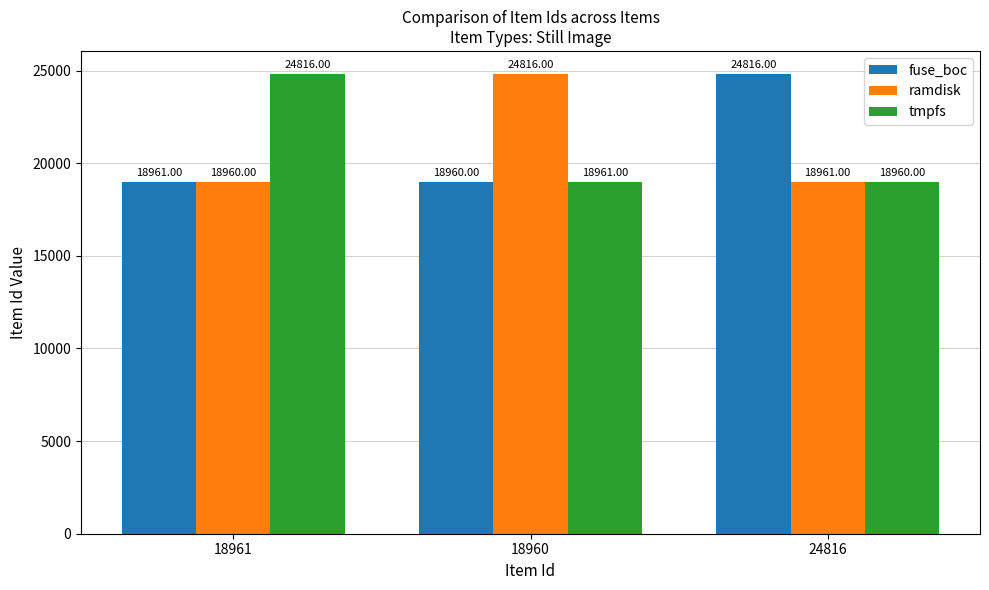

What is the sum of all tmpfs values?

62737